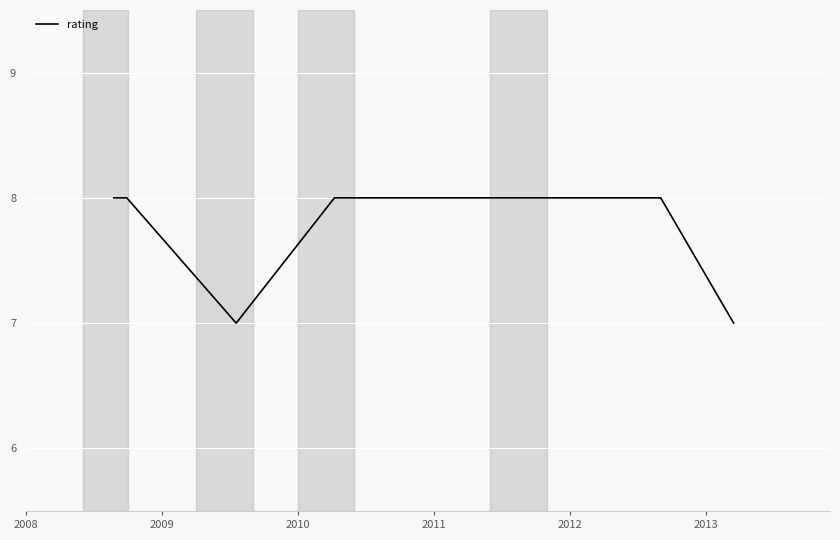

Reading right to left, list all the values displayed in this chart.

7	8	8	7	8	8